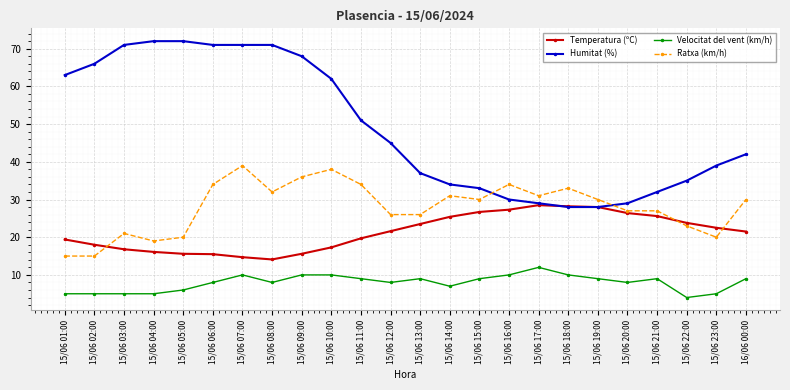

What is the sum of the Temperatura (ºC) values at 15/06 07:00 and 15/06 06:00?

30.2